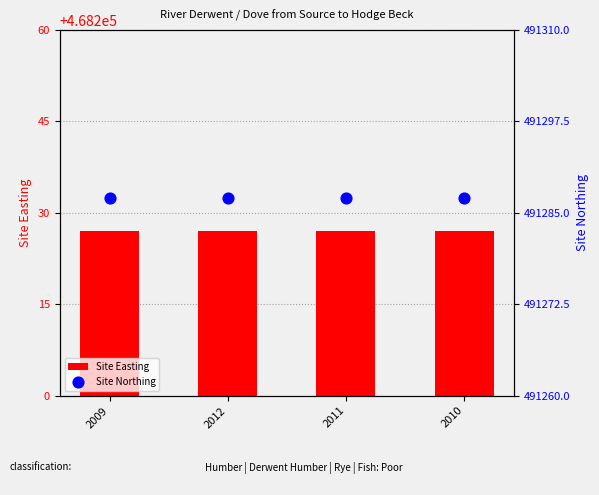

Is the value of Site Northing at 2009 greater than the value of Site Easting at 2011?

Yes